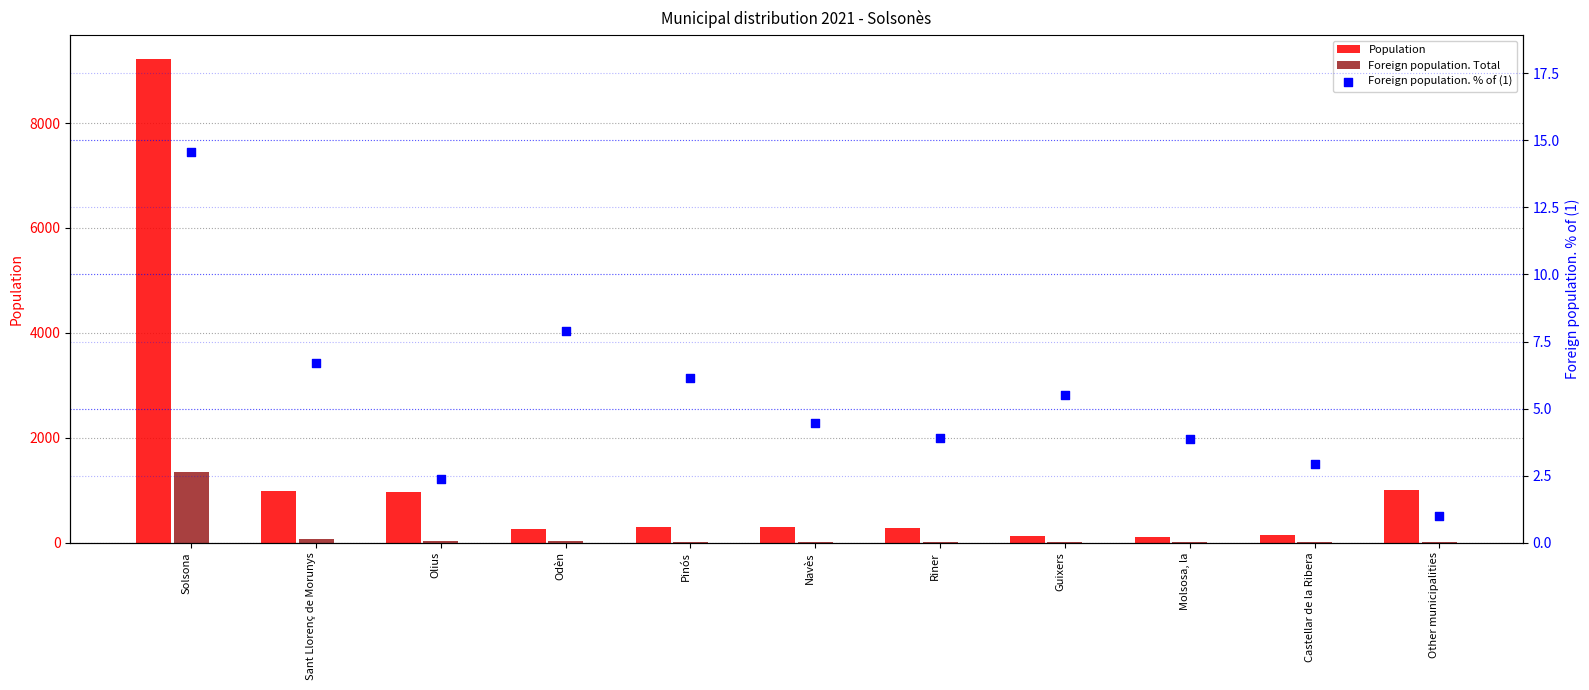

Which series reaches the minimum Y coordinate?

Foreign population. % of (1)